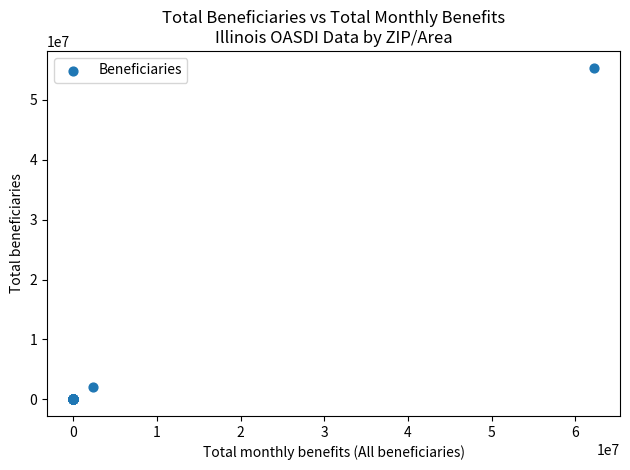

What Y value in the scatter plot is closest to 27702250?

2065432